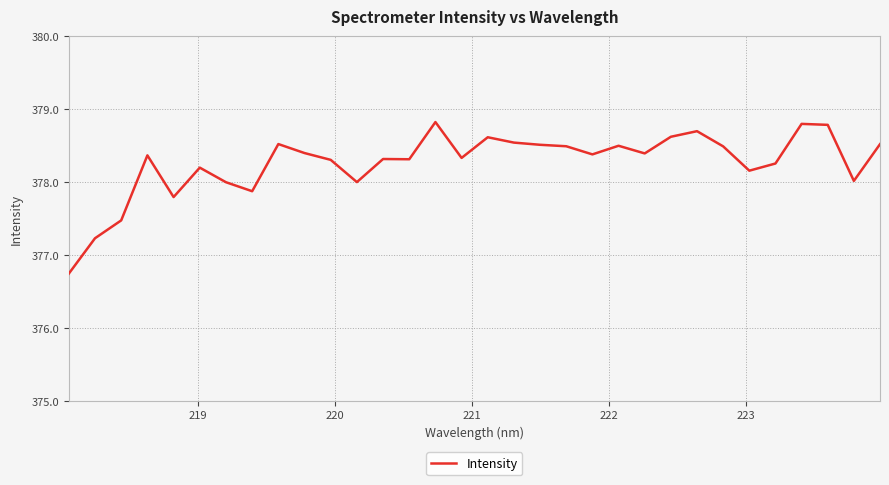

Does the chart have visible grid lines?

Yes